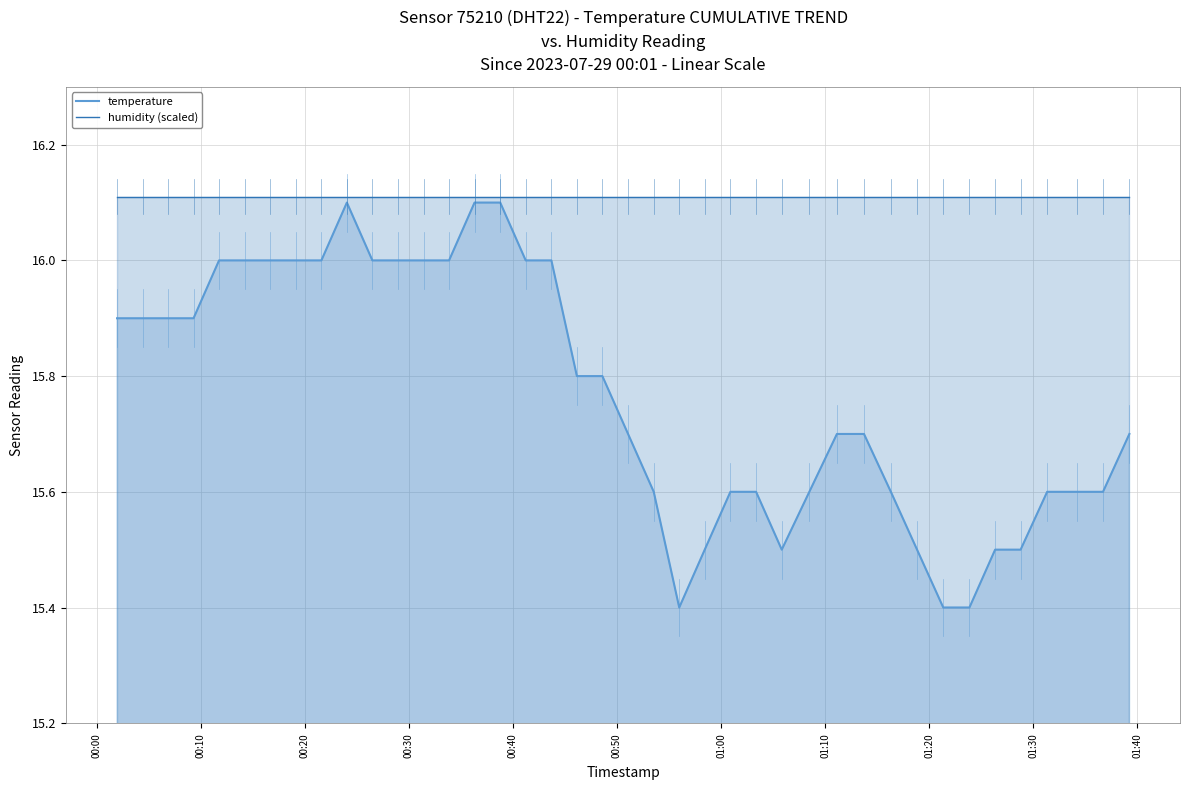

Which series has the largest total across all categories?

humidity (scaled)